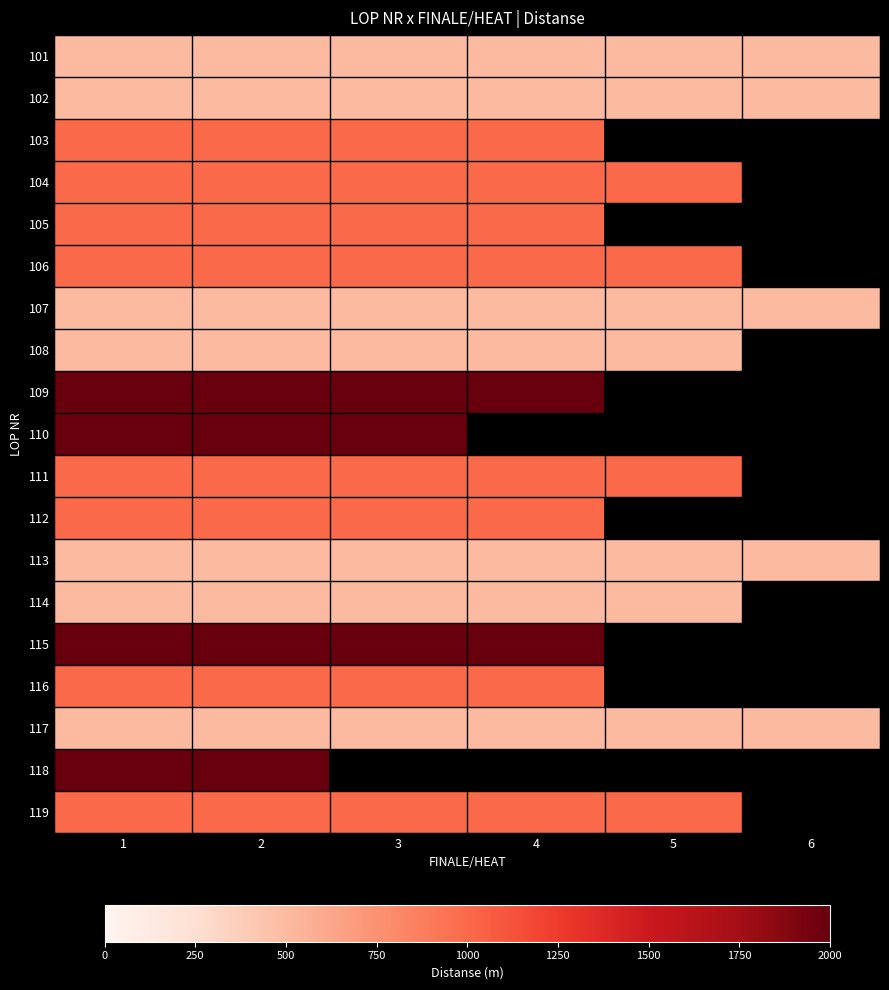

At which label is 116 closest to 1000?

1